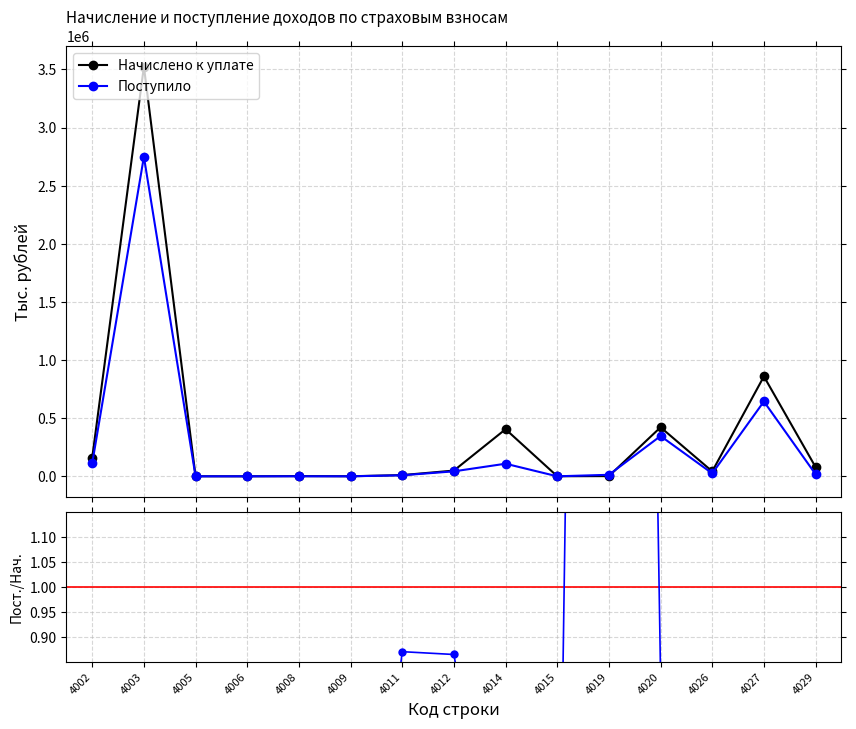

How many interior local valleys does the Поступило / Начислено series have?

4